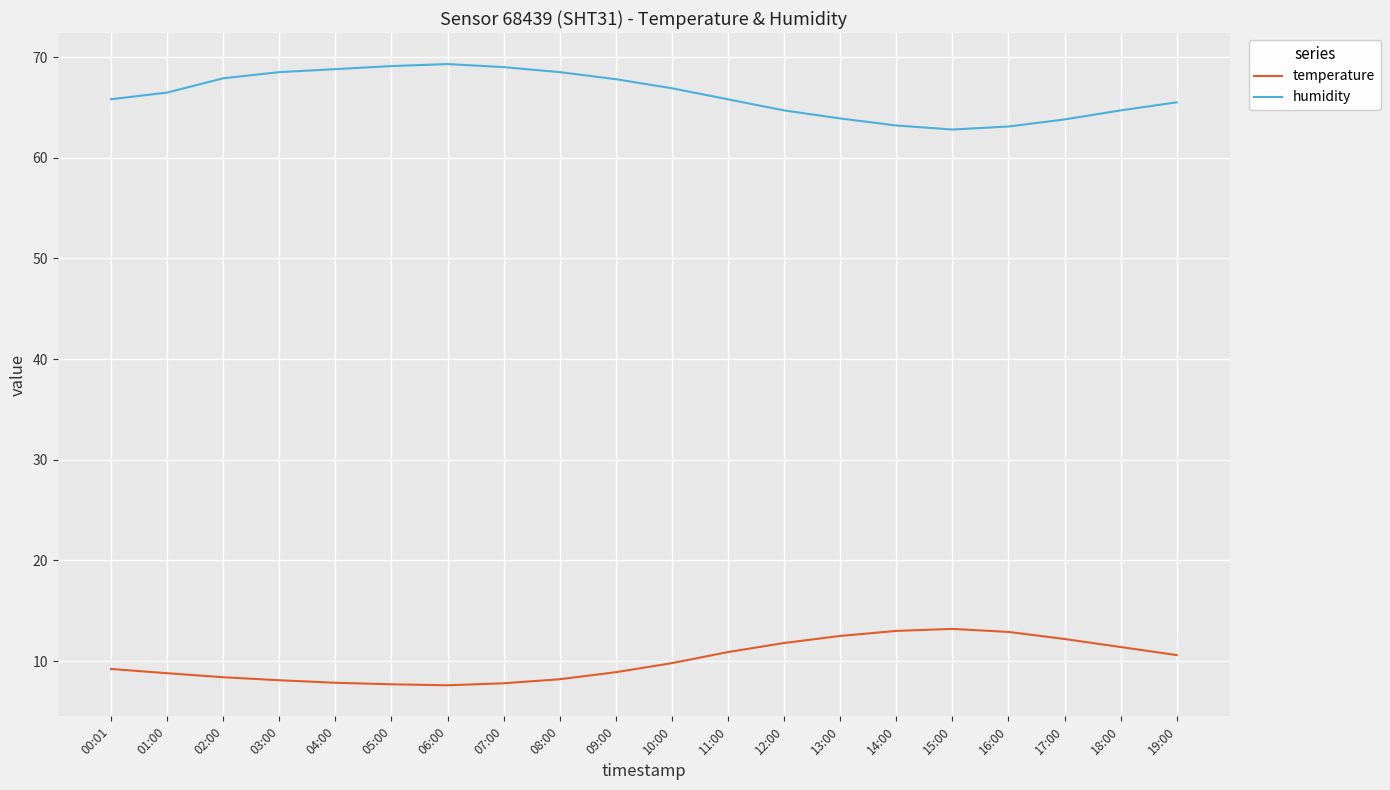

What is the total value across all series at 07:00?

76.8